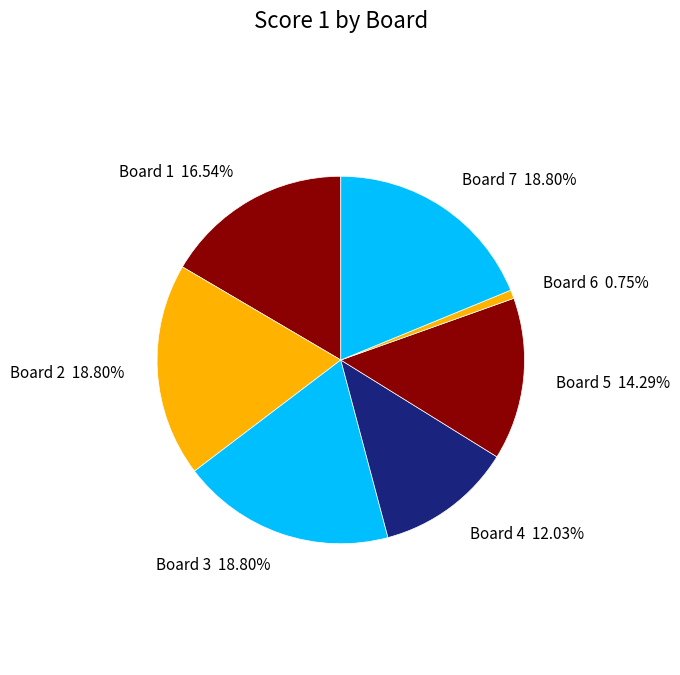

What portion of the pie excludes Board 2?

81.2%